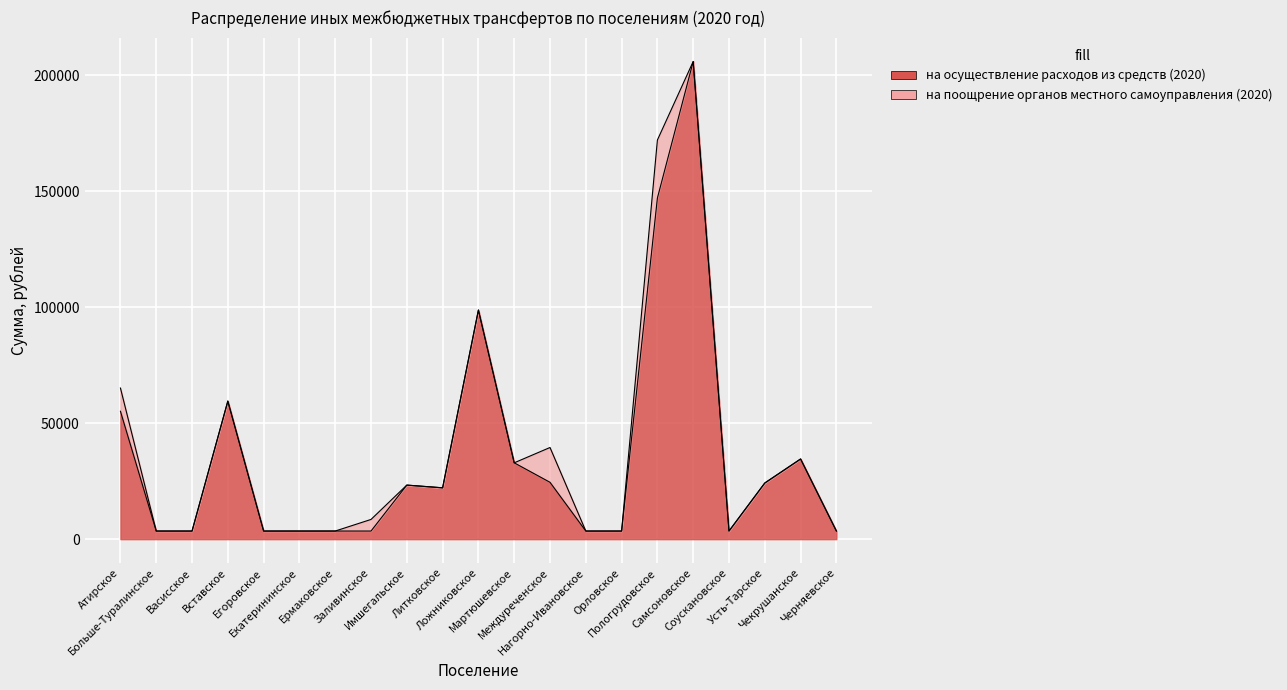

List the labels in order of value, largest first.

Самсоновское, Пологрудовское, Ложниковское, Вставское, Атирское, Чекрушанское, Мартюшевское, Междуреченское, Усть-Тарское, Имшегальское, Литковское, Больше-Туралинское, Васисское, Егоровское, Екатерининское, Ермаковское, Заливинское, Нагорно-Ивановское, Орловское, Соускановское, Черняевское